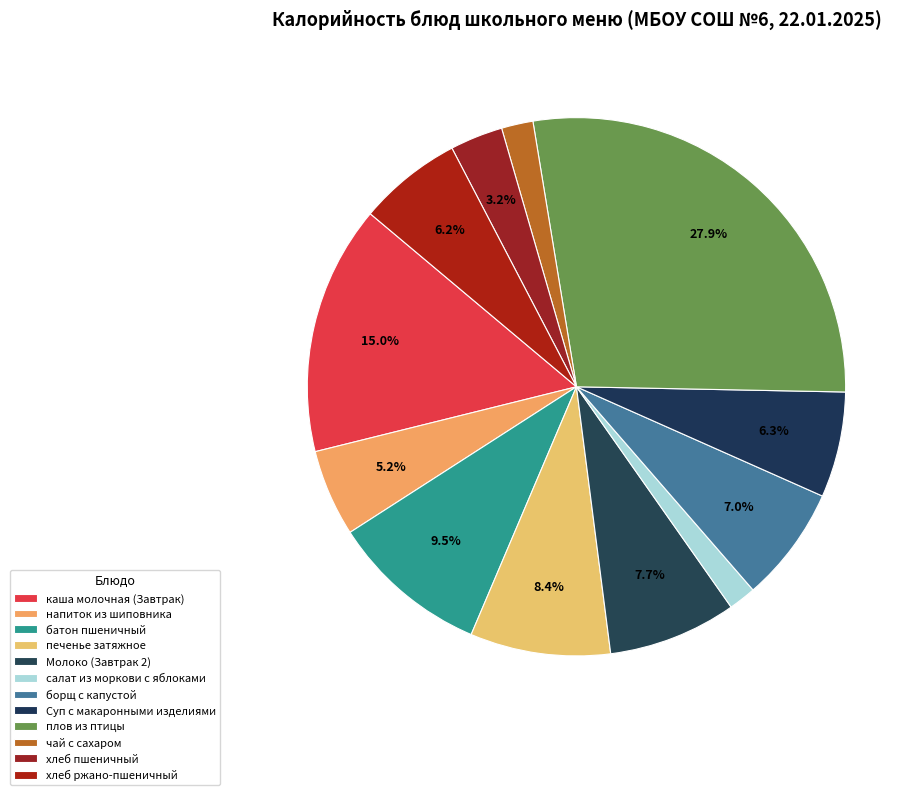

Count the number of slices in the pie.

12